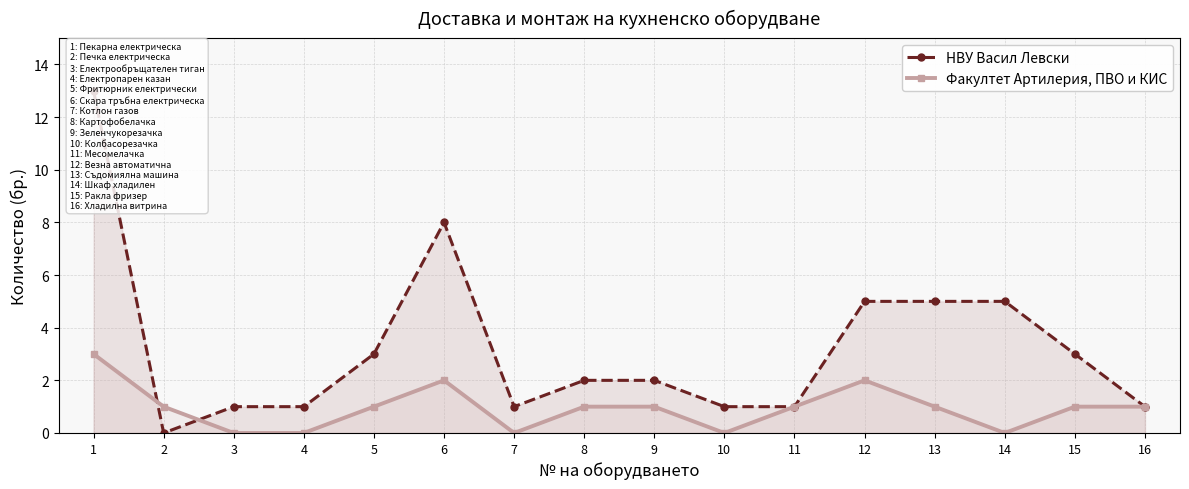

What is the difference between the highest and lowest values at 14?

5